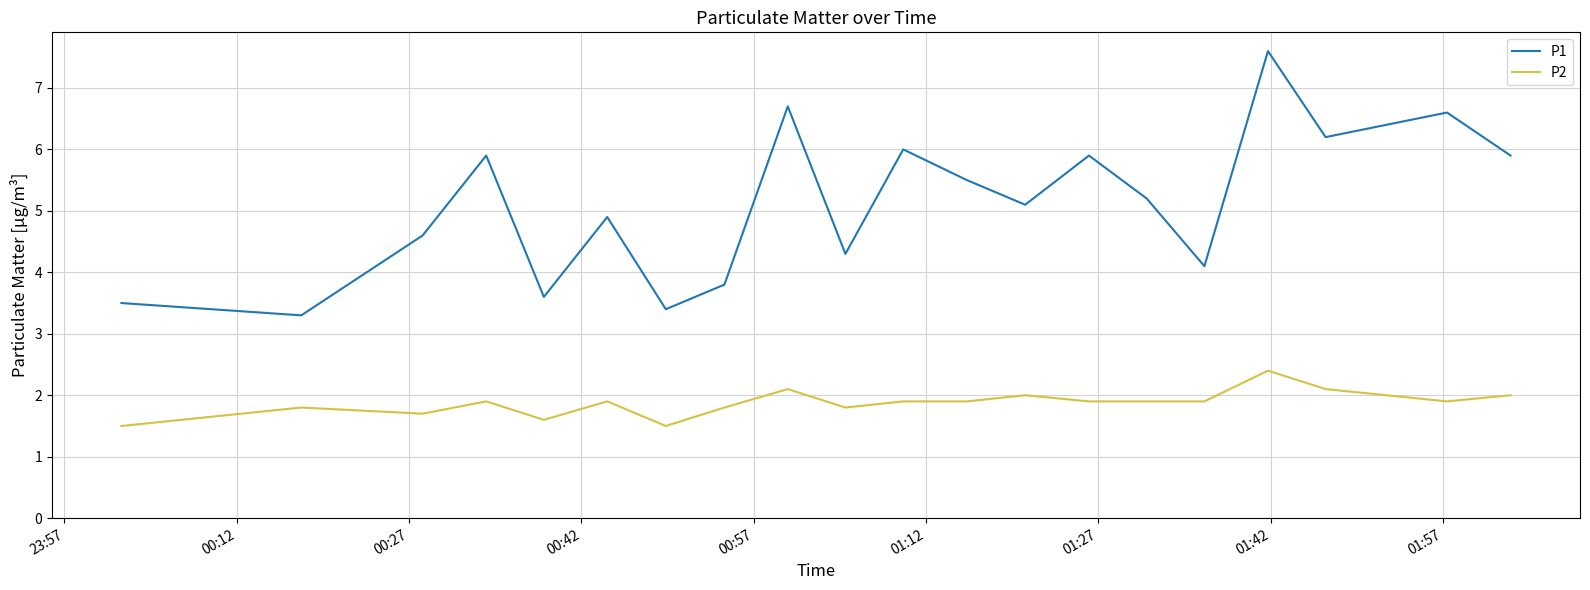

True or false: P1 and P2 cross at least once.

False